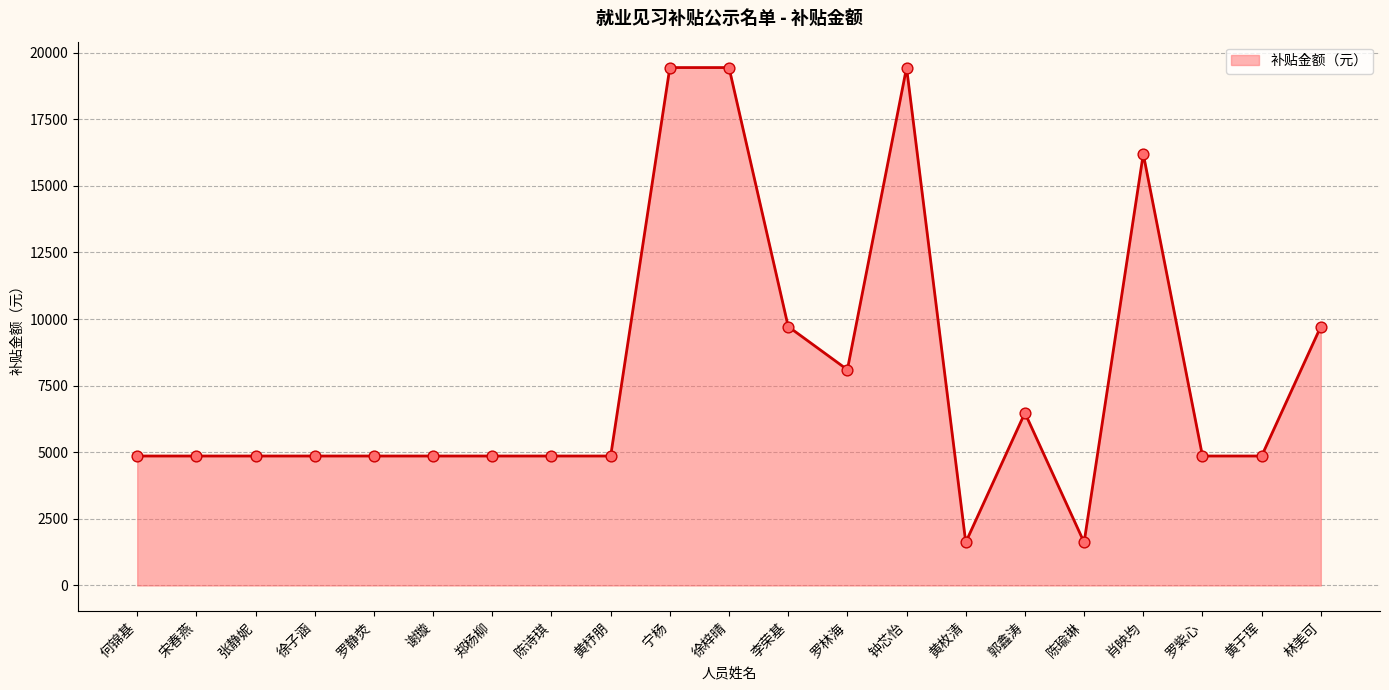

What is the ratio of the value at 宁杨 to the value at 谢璇?

4.0